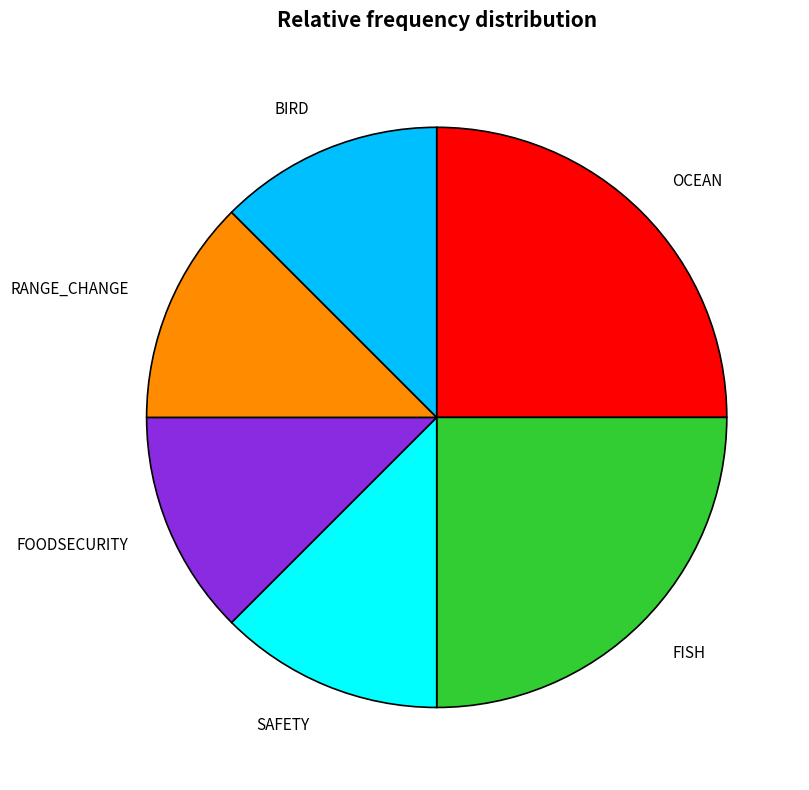

What is the ratio of the value at FOODSECURITY to the value at OCEAN?

0.5